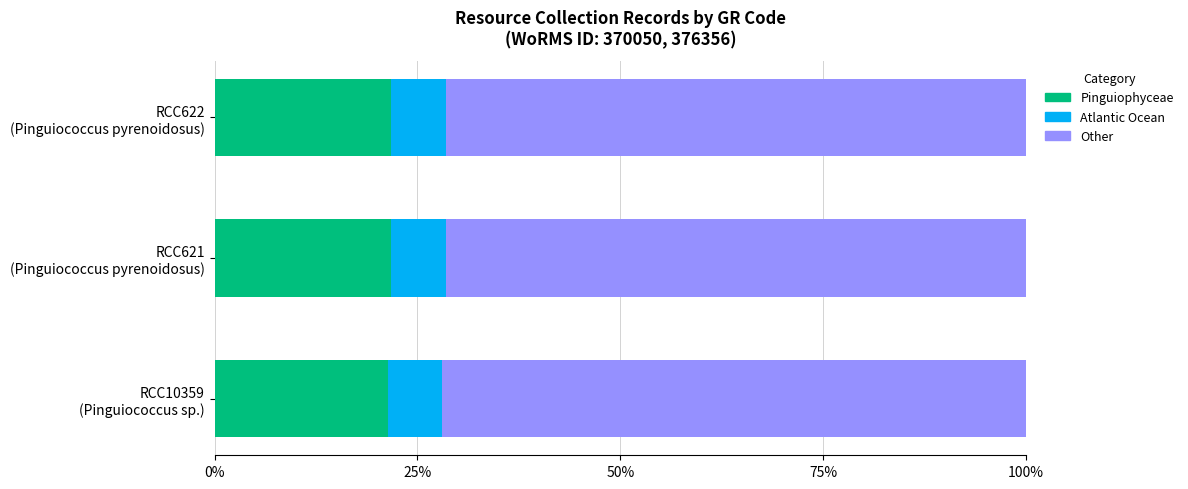

What is the maximum value for Pinguiophyceae?

21.8